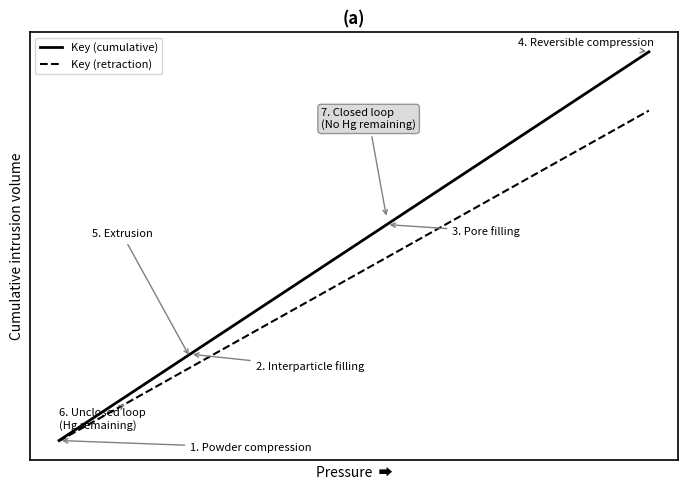

What are all the series names shown in the legend?

Key (cumulative), Key (retraction)